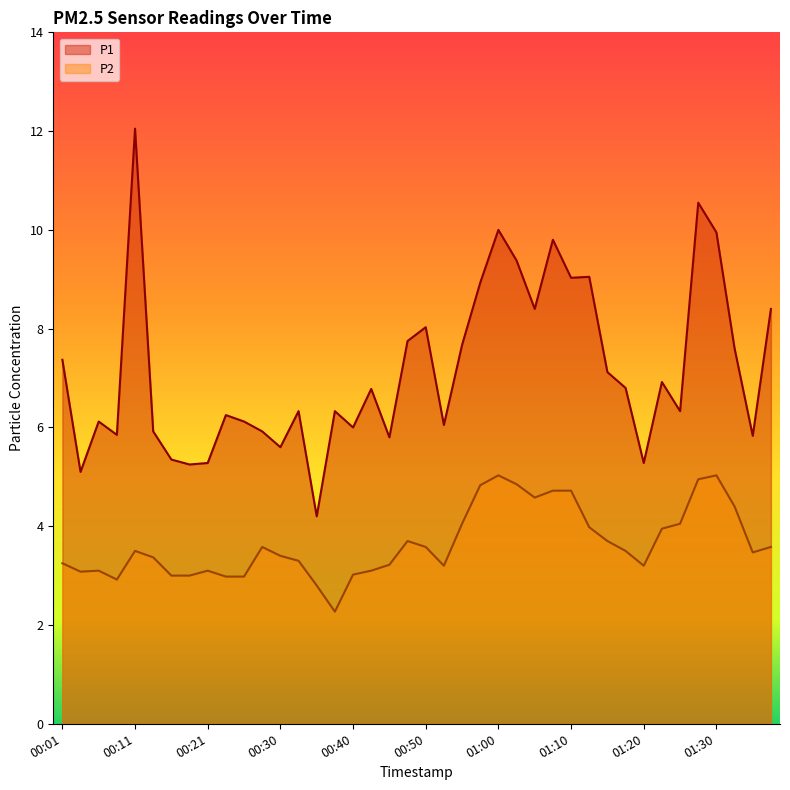

What is the minimum value for P1?

4.2